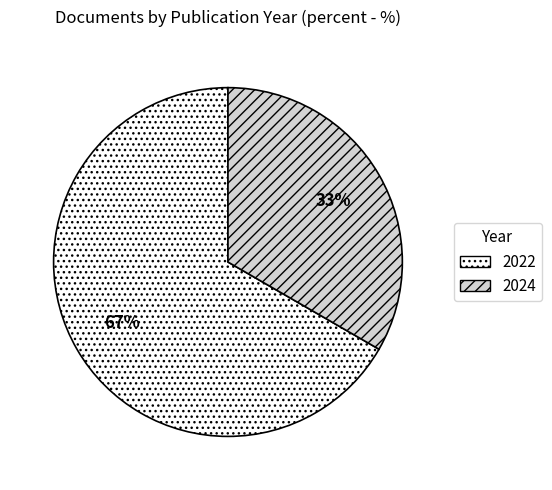

Is the sum of 2022 and 2024 greater than half?

Yes